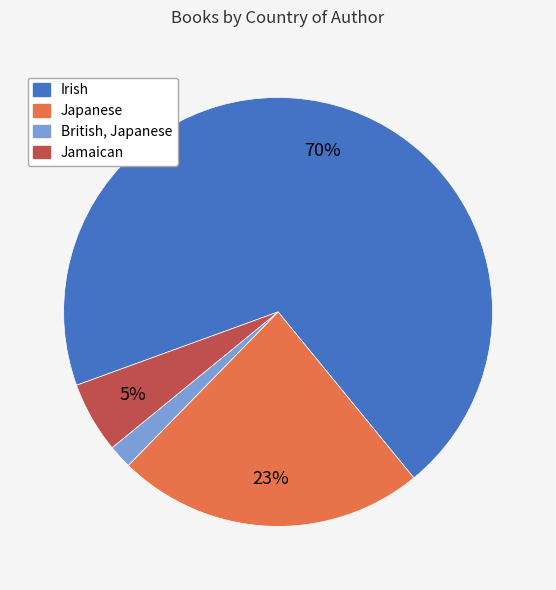

To the nearest percent, what portion does Irish represent?

70%